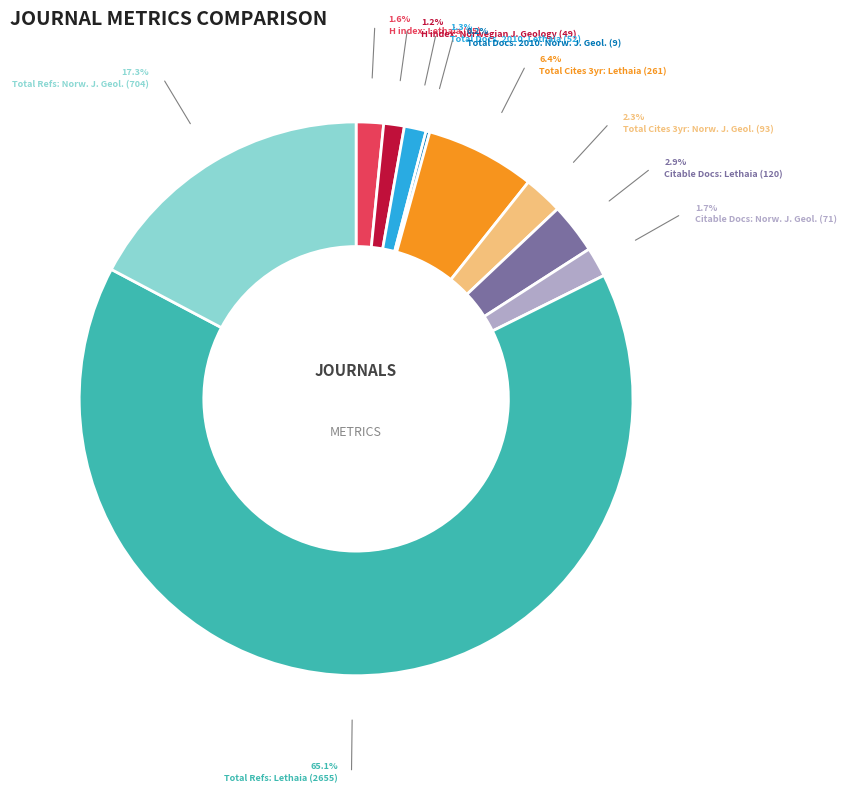

Do H index: Norwegian J. Geology (49) and Citable Docs: Lethaia (120) together represent more than half of the pie?

No